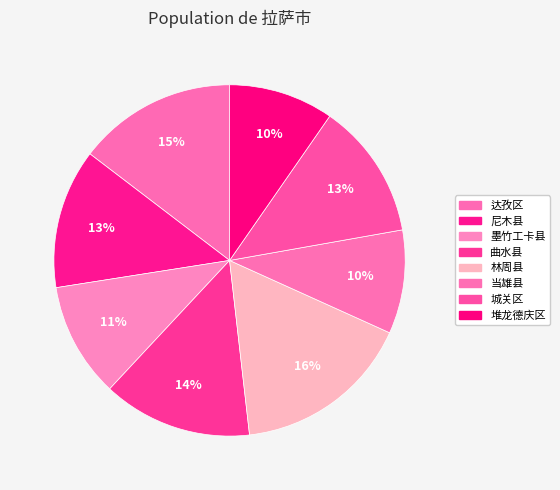

How many slices are in this pie chart?

8